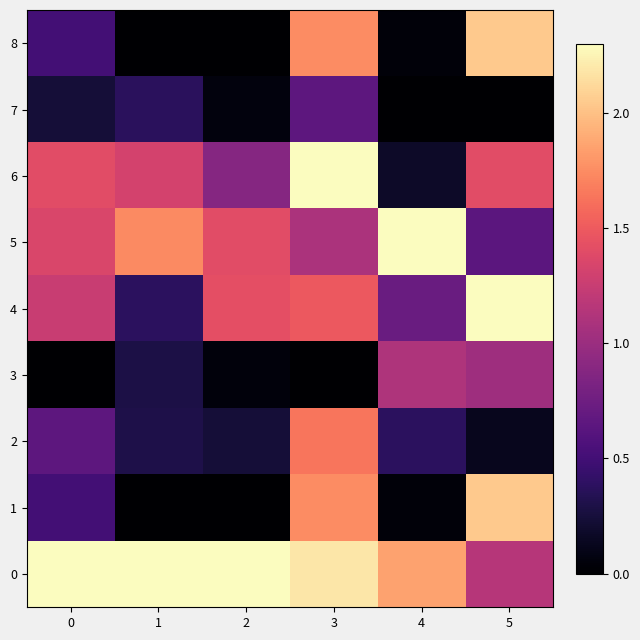

List the series in order of their peak value, lowest first.

7, 3, 2, 1, 8, 0, 4, 5, 6